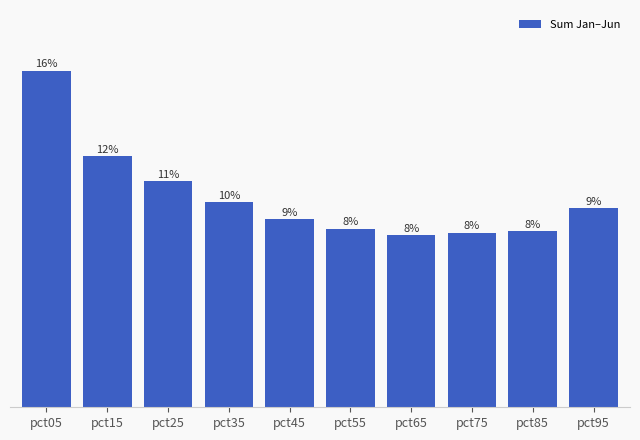

Rank the categories by value from highest to lowest.

pct05, pct15, pct25, pct35, pct95, pct45, pct55, pct85, pct75, pct65